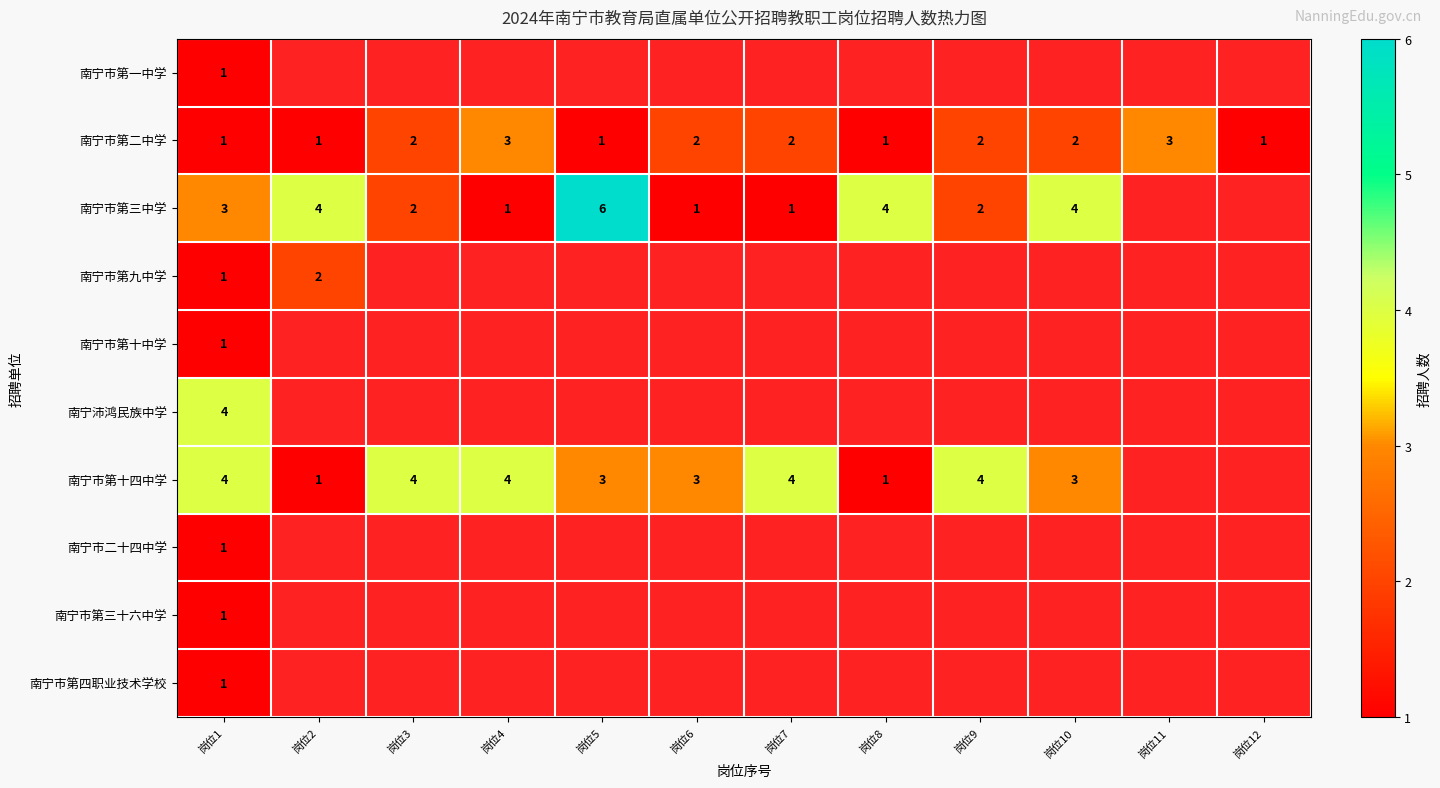

Which label corresponds to the smallest value in the chart?

岗位2